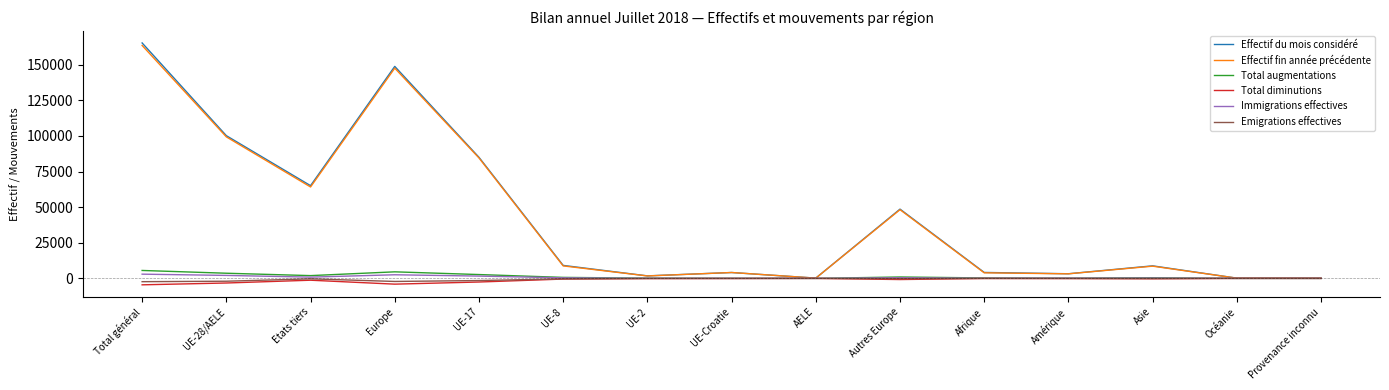

At which category is the sum across all series the highest?

Total général